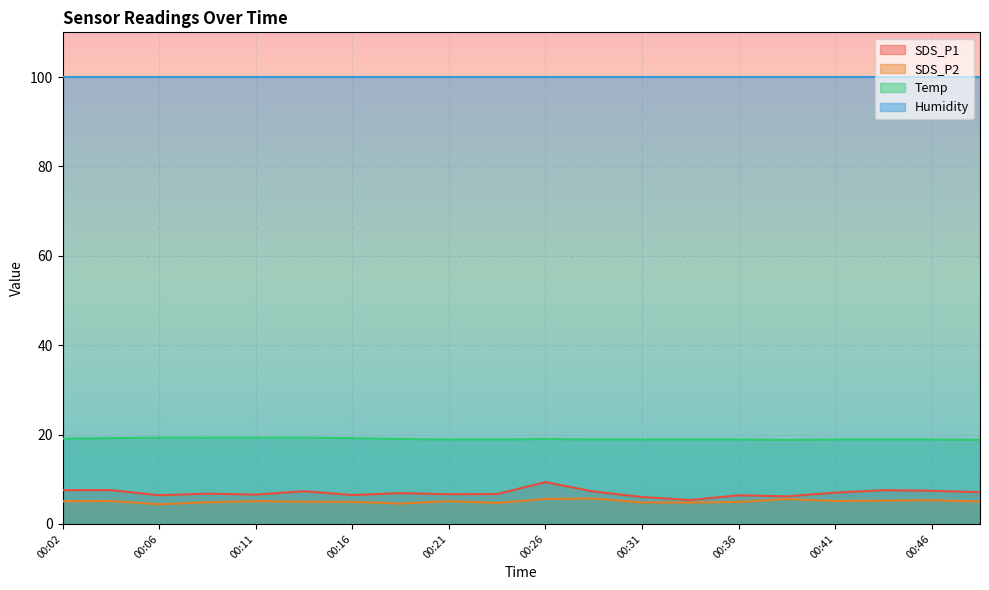

Which series has the widest spread of values?

SDS_P1